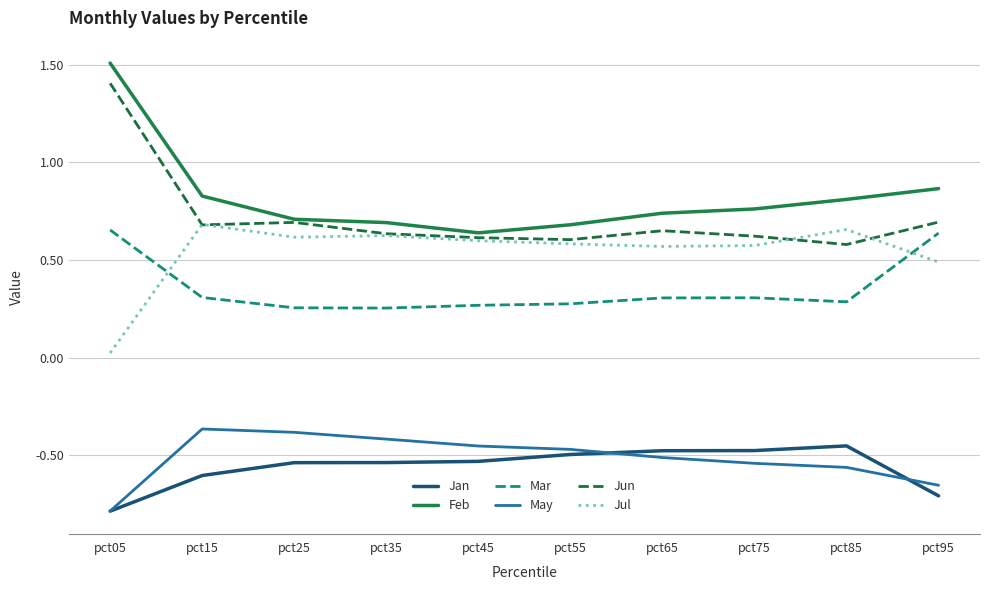

At which category is the sum across all series the highest?

pct05